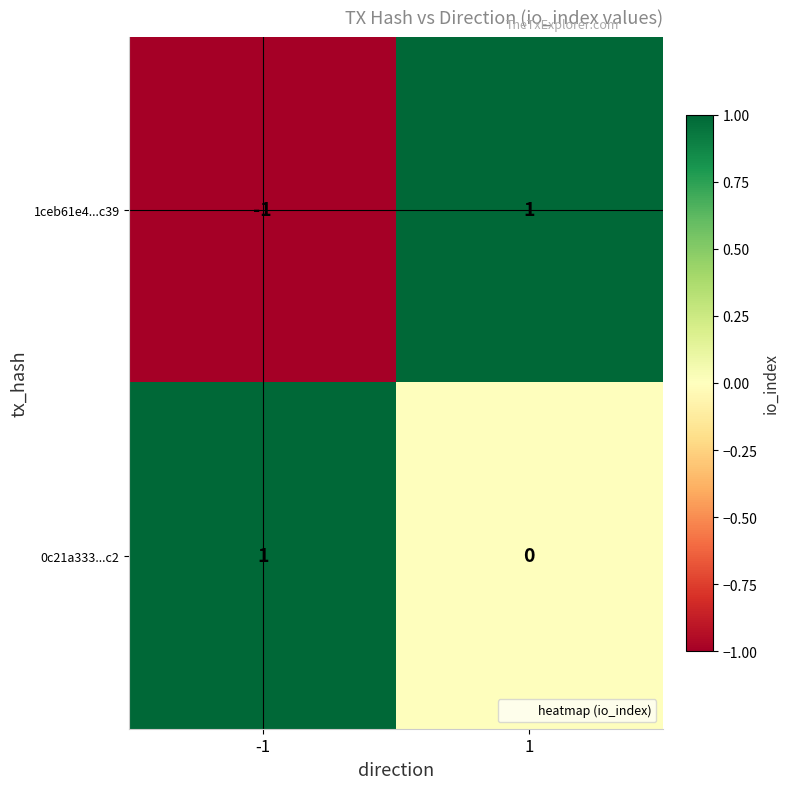

Reading left to right, extract all data points from this chart.

1ceb61e4...c39: -1=-1	1=1
0c21a333...c2: -1=1	1=0